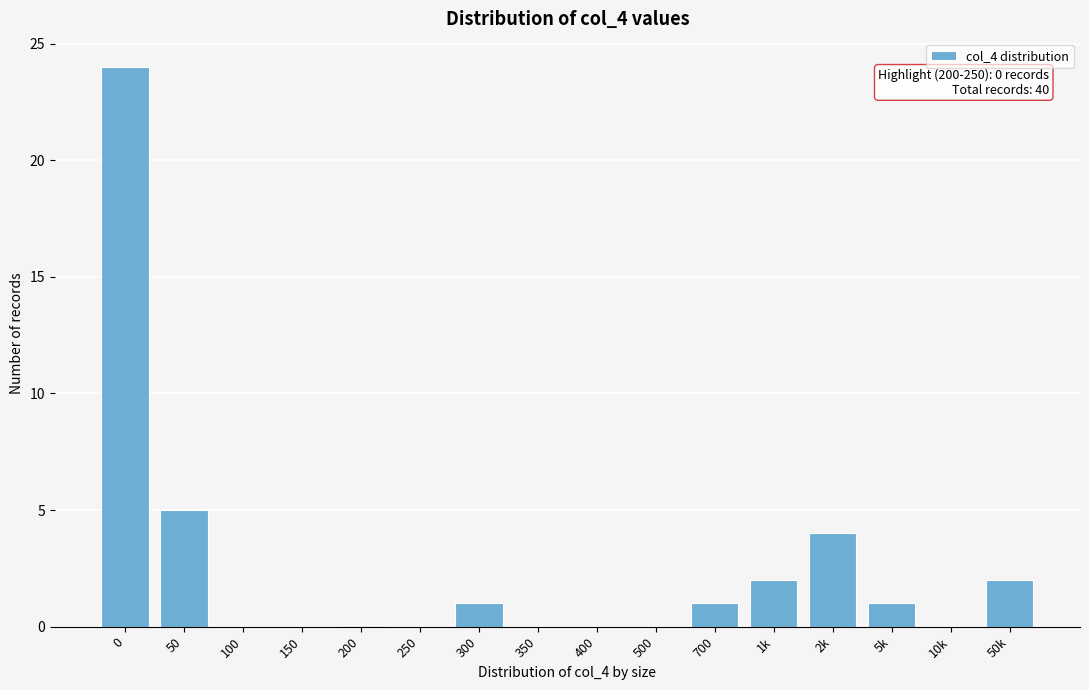

Reading right to left, transcribe all the data shown in this chart.

50k=2	10k=0	5k=1	2k=4	1k=2	700=1	500=0	400=0	350=0	300=1	250=0	200=0	150=0	100=0	50=5	0=24